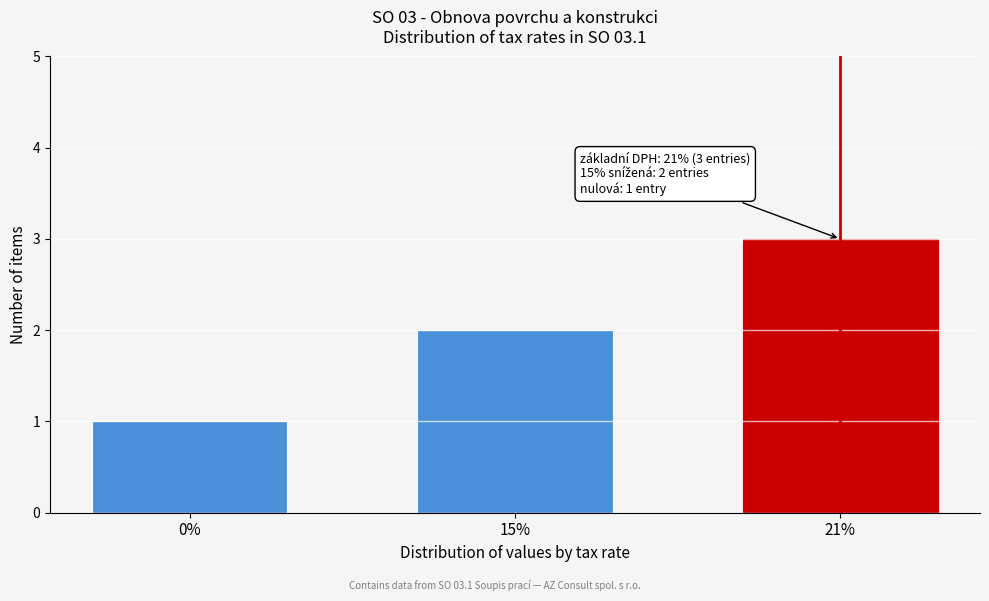

What is the change in value from 15% to 21%?

+1